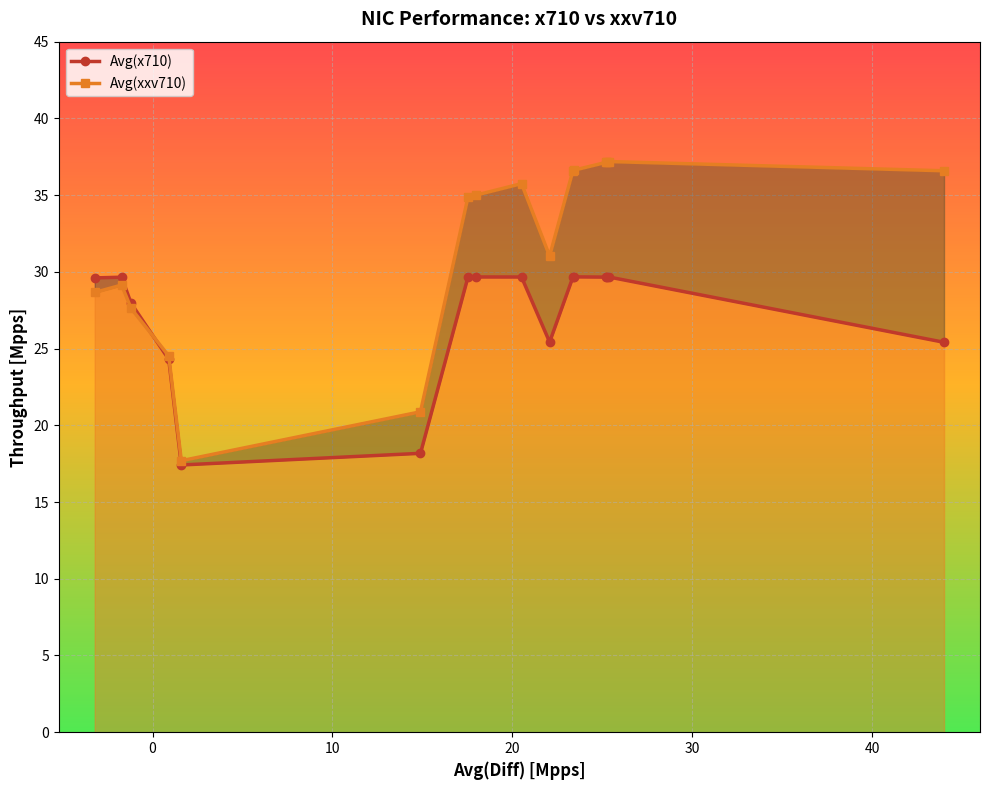

What is the maximum value for Avg(x710)?

29.7